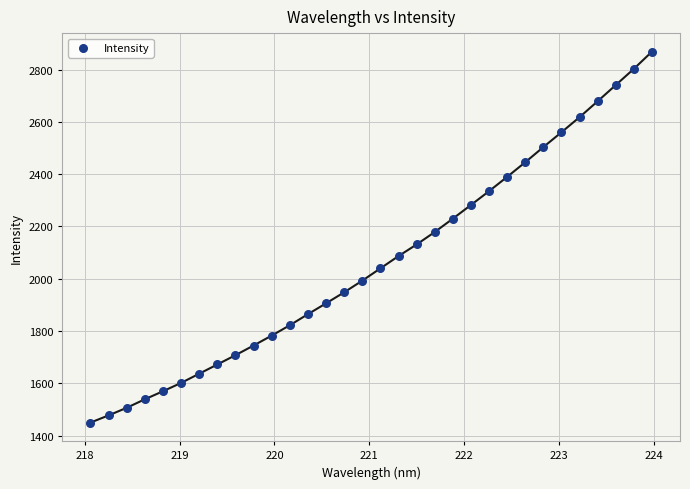

What is the range of X values (max minus min)?

5.9